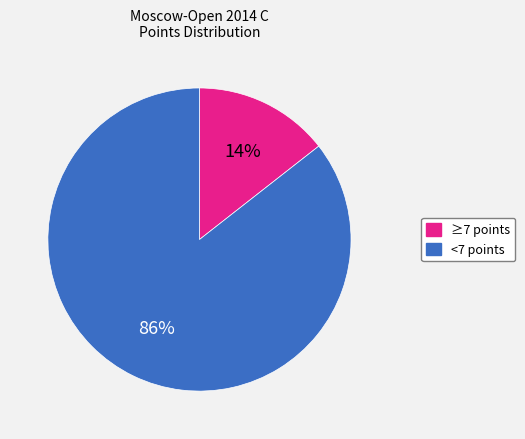

To the nearest percent, what is the average slice percentage?

50%